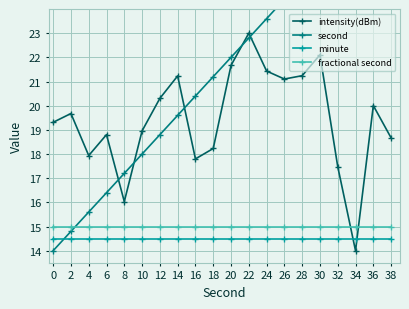

How many values in the second series exceed 22?

9